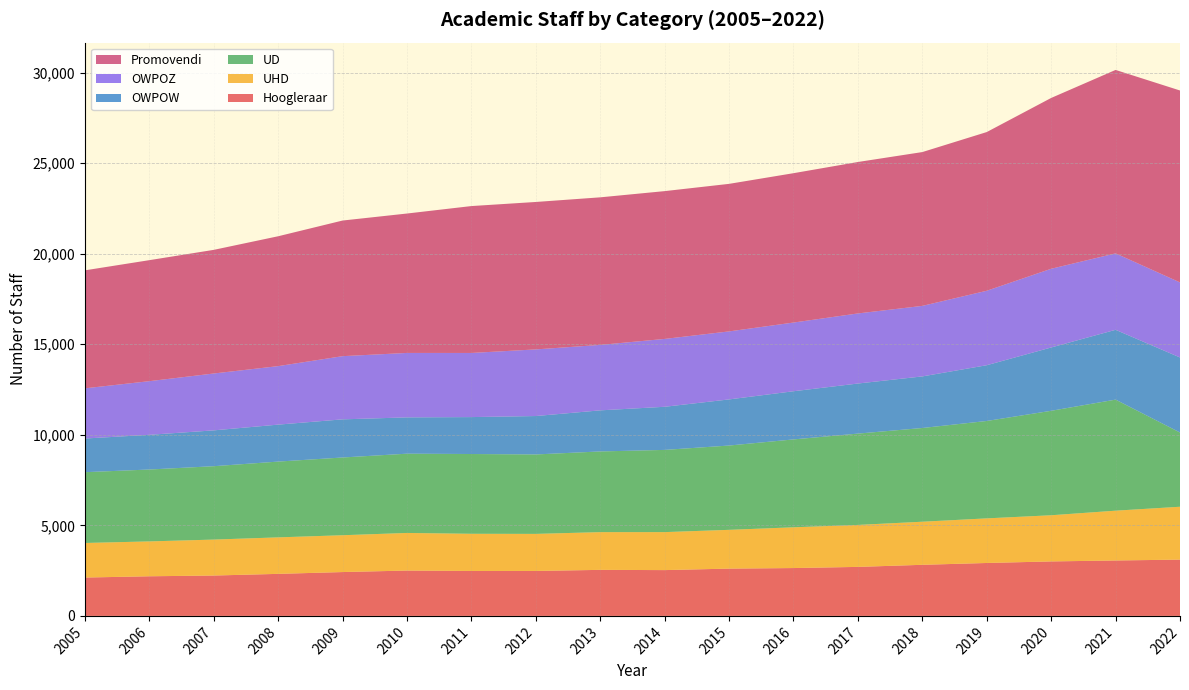

Reading left to right, list all the values displayed in this chart.

Hoogleraar: 2005=2118	2006=2188	2007=2229	2008=2321	2009=2421	2010=2504	2011=2481	2012=2482	2013=2542	2014=2529	2015=2611	2016=2642	2017=2706	2018=2821	2019=2922	2020=3008	2021=3060	2022=3108
UHD: 2005=1909	2006=1925	2007=1985	2008=2015	2009=2033	2010=2076	2011=2053	2012=2046	2013=2083	2014=2097	2015=2141	2016=2250	2017=2317	2018=2379	2019=2463	2020=2549	2021=2750	2022=2919
UD: 2005=3908	2006=3969	2007=4051	2008=4184	2009=4292	2010=4376	2011=4404	2012=4386	2013=4455	2014=4539	2015=4654	2016=4852	2017=5042	2018=5174	2019=5377	2020=5767	2021=6131	2022=4098
OWPOW: 2005=1859	2006=1916	2007=1979	2008=2041	2009=2106	2010=2005	2011=2039	2012=2121	2013=2269	2014=2381	2015=2547	2016=2660	2017=2765	2018=2849	2019=3079	2020=3496	2021=3855	2022=4144
OWPOZ: 2005=2771	2006=2962	2007=3140	2008=3230	2009=3489	2010=3558	2011=3541	2012=3679	2013=3614	2014=3747	2015=3755	2016=3793	2017=3870	2018=3894	2019=4111	2020=4346	2021=4220	2022=4144
Promovendi: 2005=6514	2006=6681	2007=6826	2008=7170	2009=7488	2010=7697	2011=8110	2012=8140	2013=8147	2014=8160	2015=8146	2016=8246	2017=8361	2018=8492	2019=8762	2020=9431	2021=10128	2022=10596